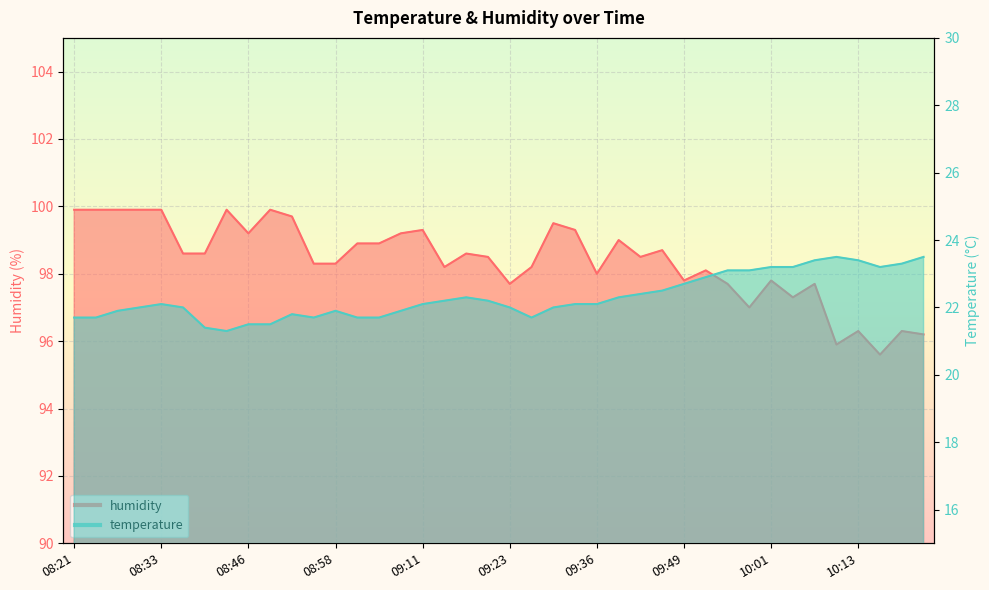

Rank the series at 08:21 from highest to lowest value.

humidity, temperature